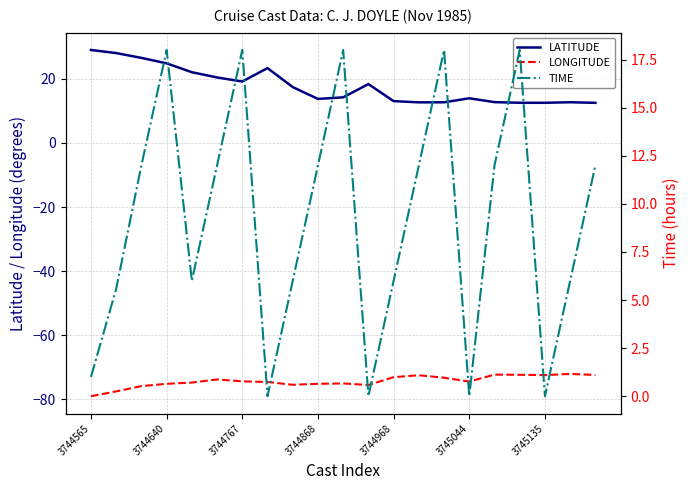

In LATITUDE, how many points are lower than both neighbors (excluding endpoints)?

3